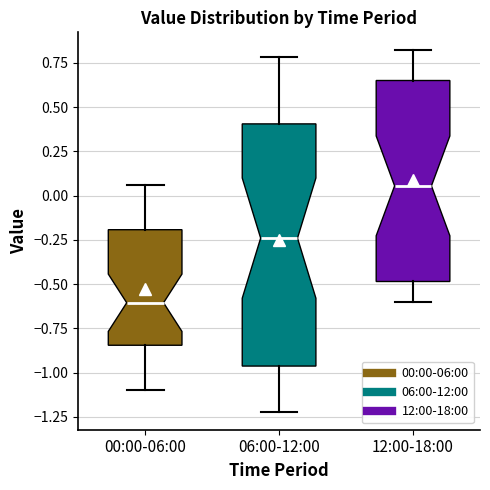

Where does the median line of the box for 00:00-06:00 sit on the y-axis? The values are not printed on the chart, so give them approximately, as read against the axis.

-0.60